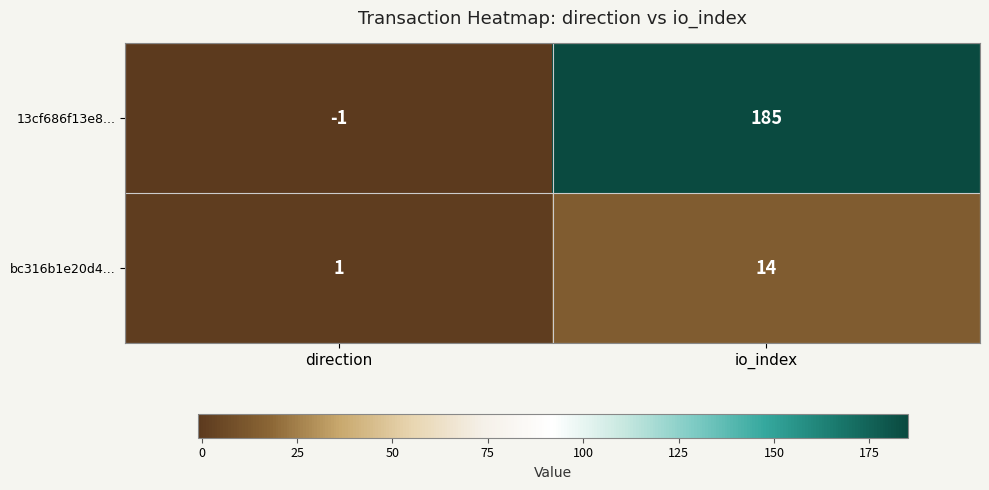

Rank the series by their maximum value, from highest to lowest.

13cf686f13e8..., bc316b1e20d4...